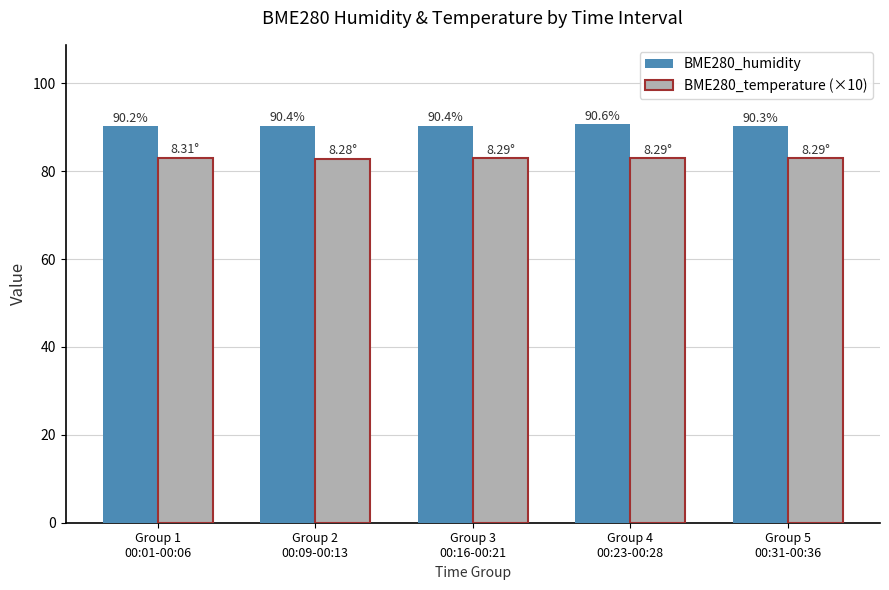

Reading left to right, transcribe all the data shown in this chart.

BME280_humidity: Group 1
00:01-00:06=90.2	Group 2
00:09-00:13=90.4	Group 3
00:16-00:21=90.4	Group 4
00:23-00:28=90.6	Group 5
00:31-00:36=90.3
BME280_temperature (×10): Group 1
00:01-00:06=83.1	Group 2
00:09-00:13=82.8	Group 3
00:16-00:21=82.9	Group 4
00:23-00:28=82.9	Group 5
00:31-00:36=82.9